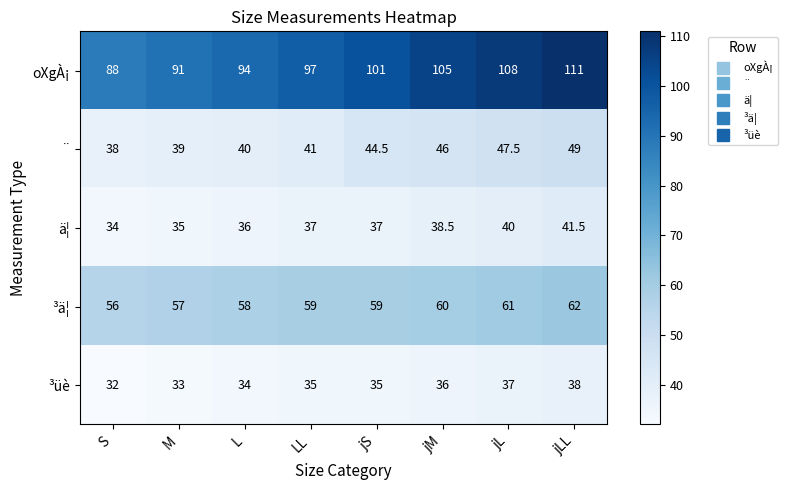

True or false: oXgÀ¡ has a value of 94.0 at L.

True